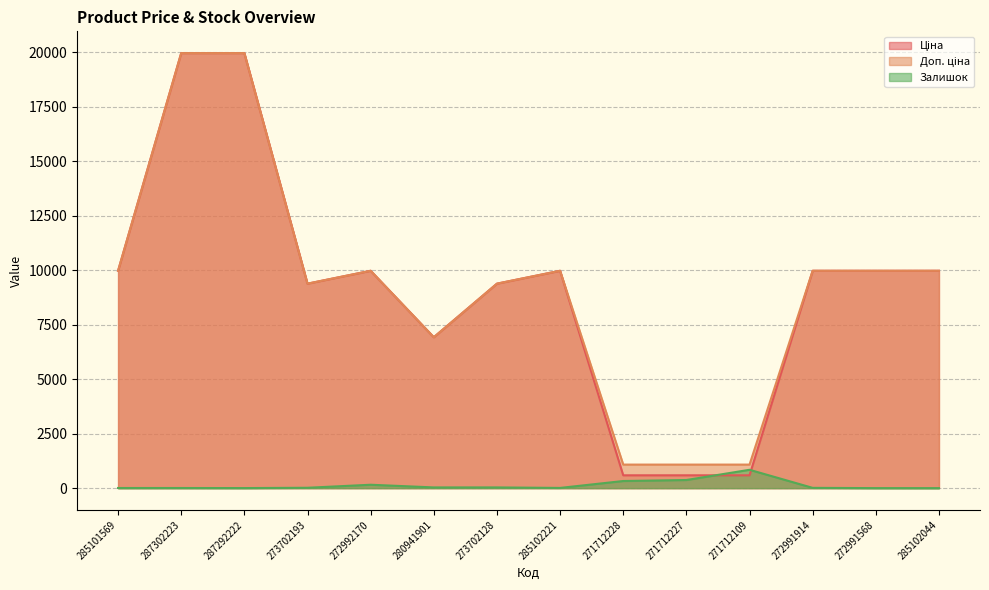

Count the number of categories in the chart.

14